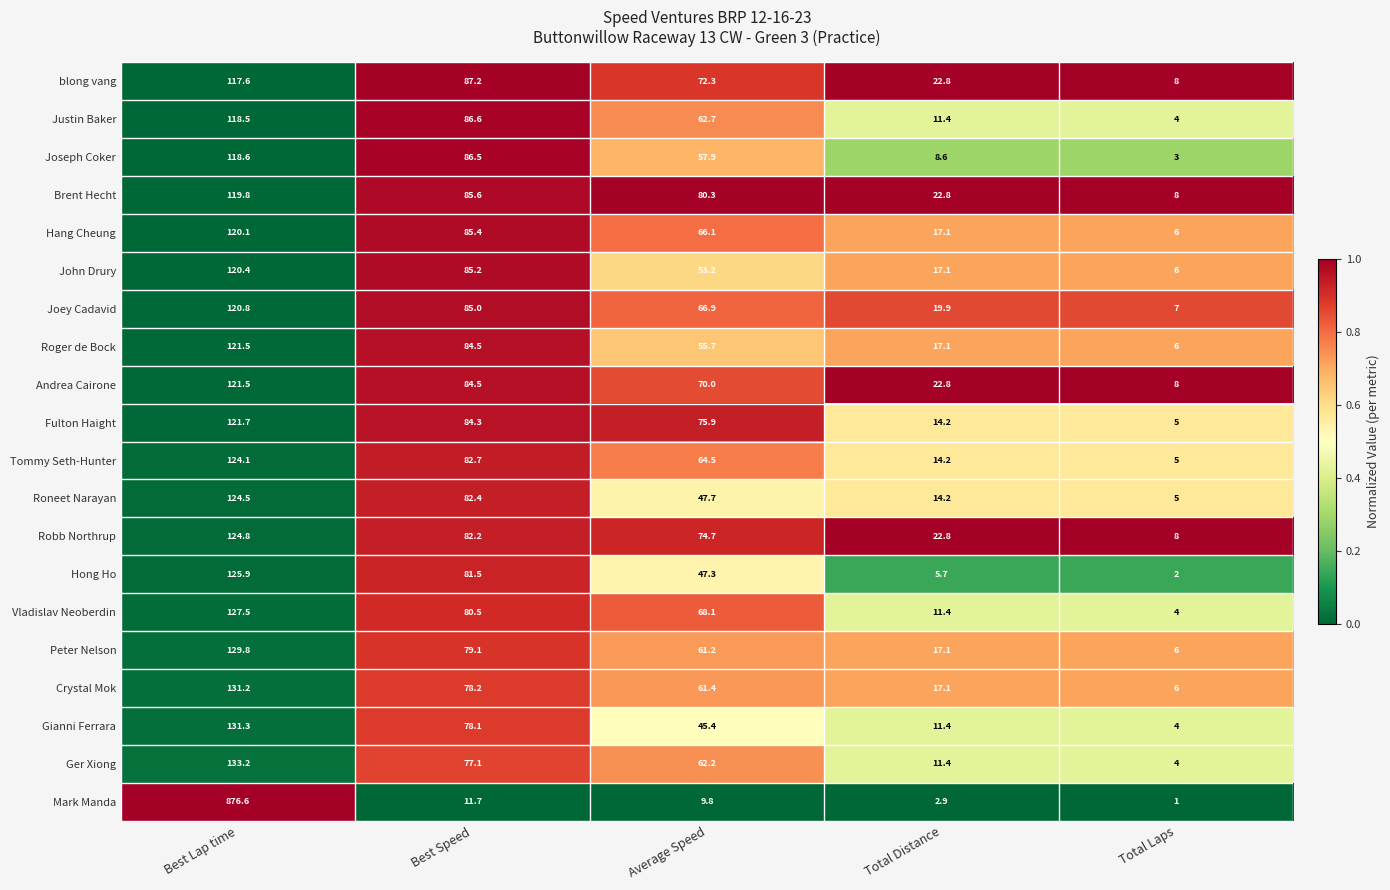

The value of Vladislav Neoberdin at Total Distance is 7.7. True or false?

False